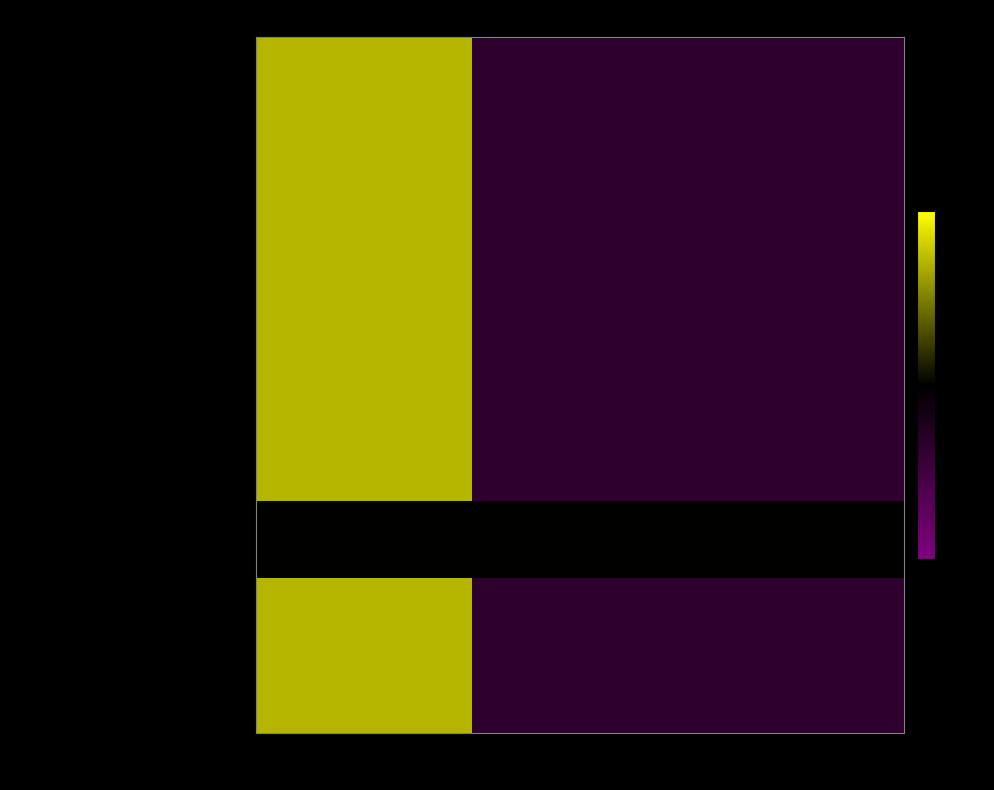

At which category is the sum across all series the highest?

Годовой план